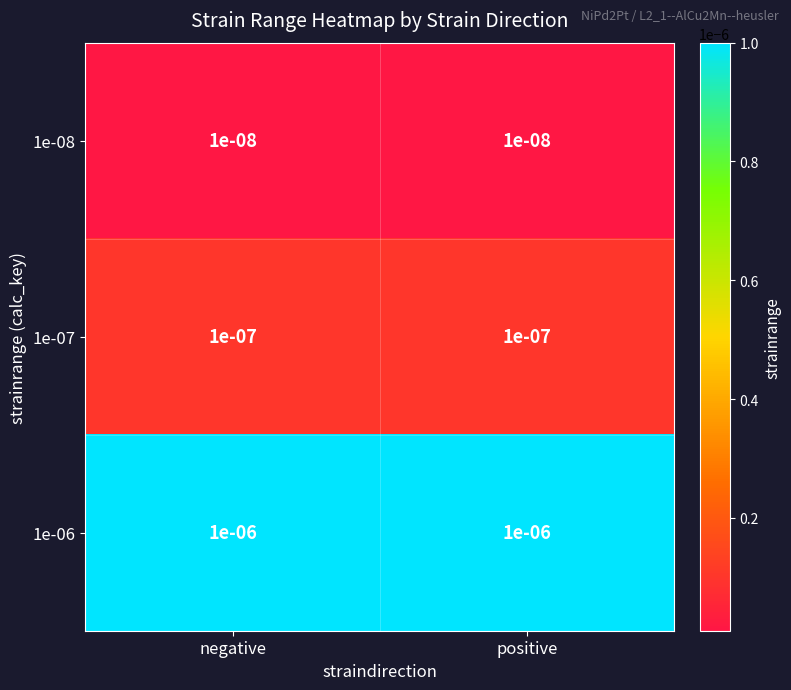

Is the value of 1e-08 at negative greater than the value of 1e-06 at positive?

No